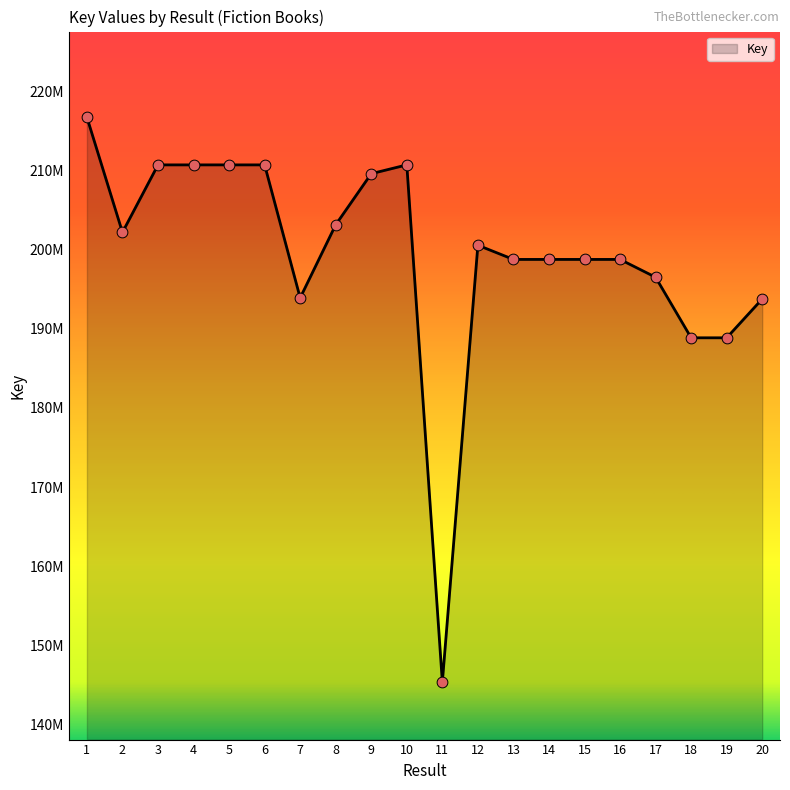

What is the change in value from 5 to 16?

-11958224